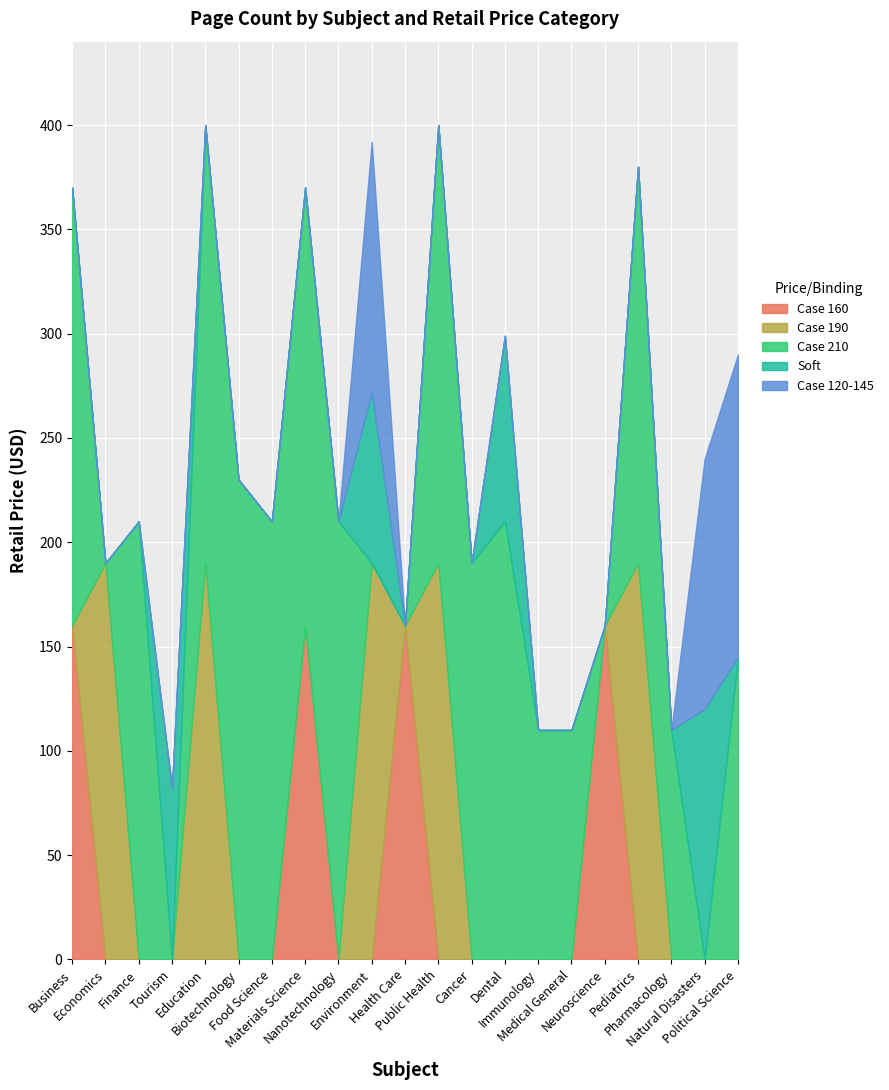

The Case 120-145 series shows -65 at Cancer. True or false?

False